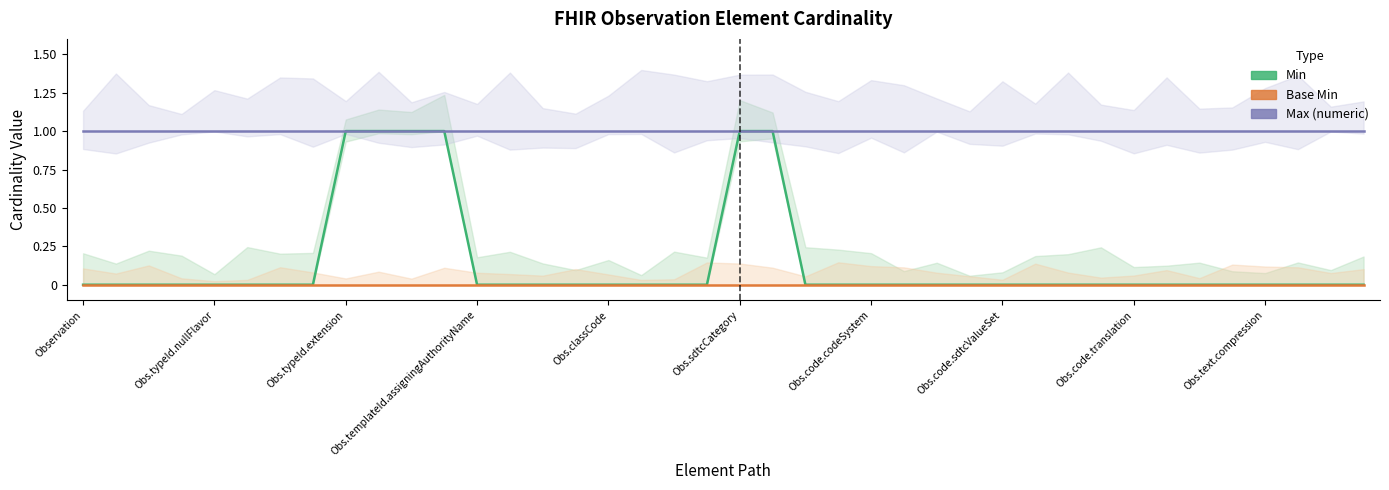

Does the chart display data point markers on the line(s)?

No